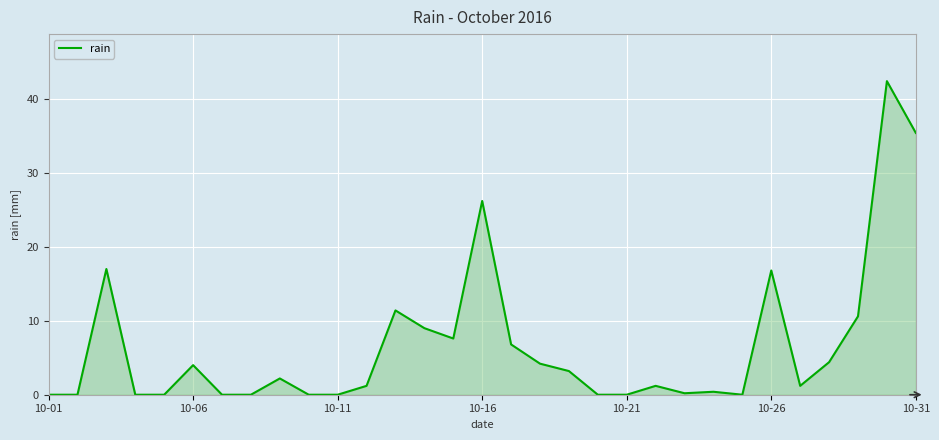

What is the maximum value shown in the chart?

42.4